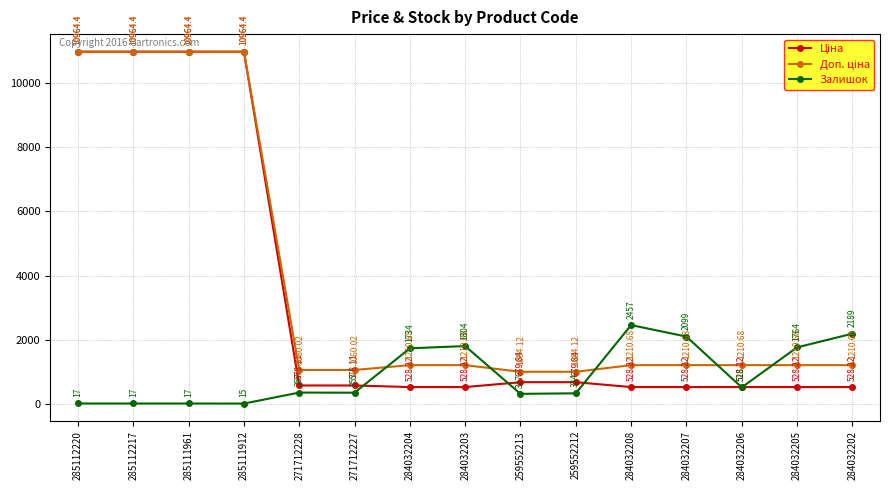

Between 271712228 and 284032206, which series saw the biggest shift?

Залишок